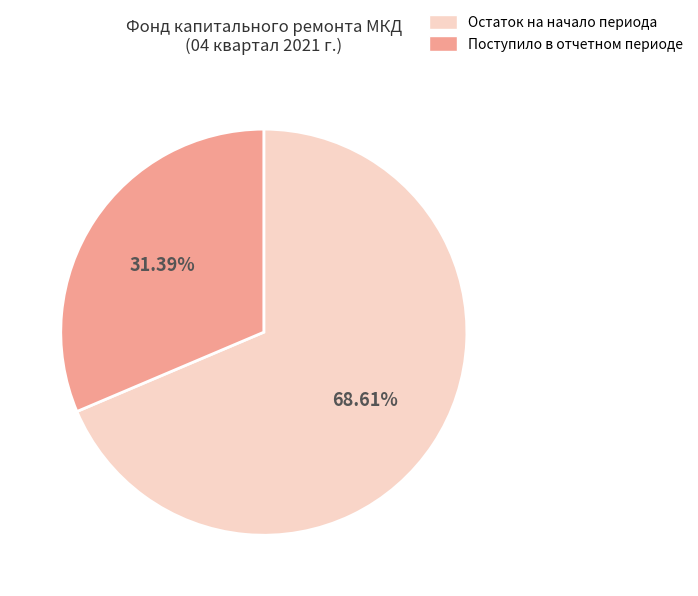

Which slice is the largest?

Остаток на начало периода